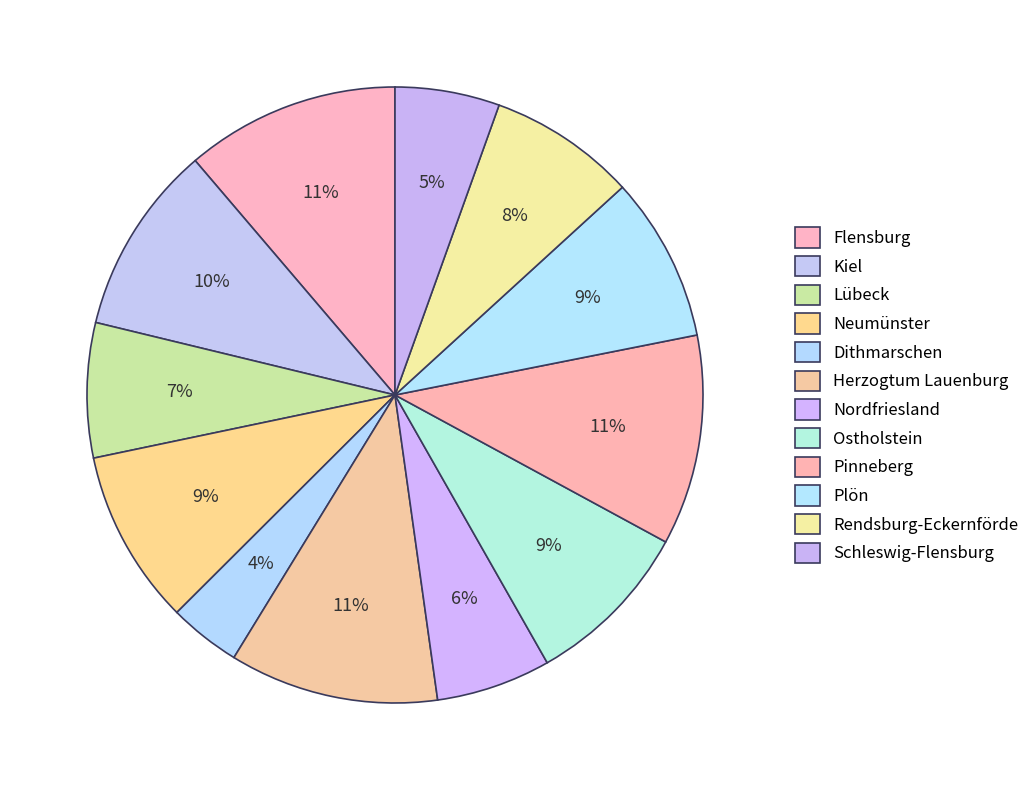

Is the sum of Pinneberg and Nordfriesland greater than half?

No